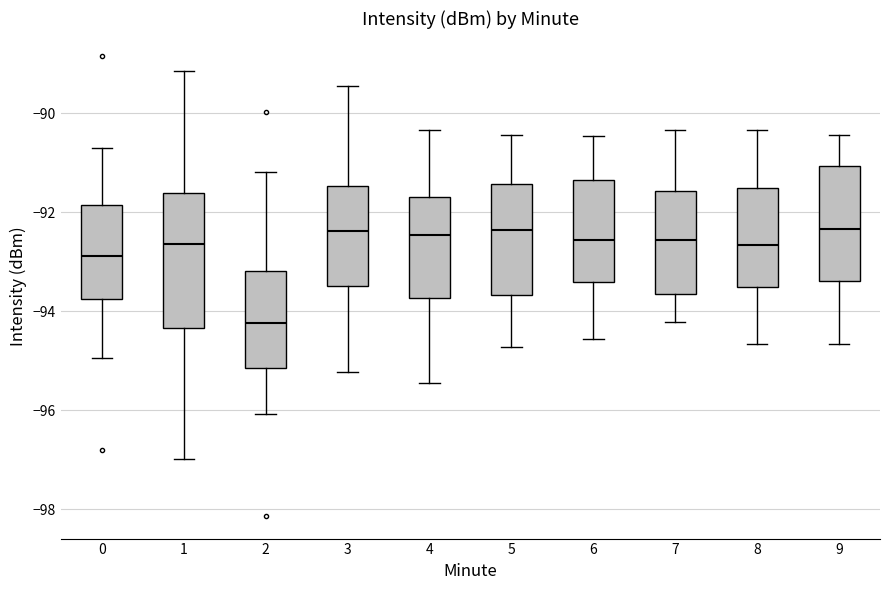

Comparing the boxes themselves (not the whiskers), which one is the tallest?

1